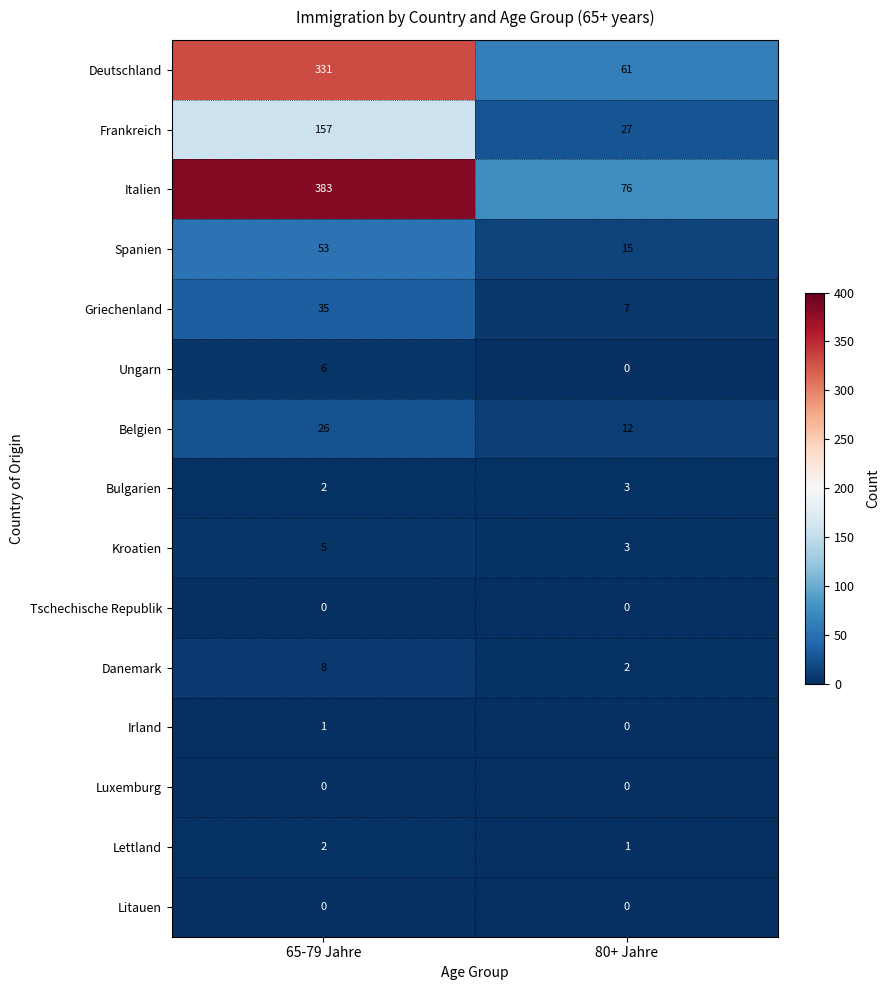

The value of Bulgarien at 65-79 Jahre is 3. True or false?

False